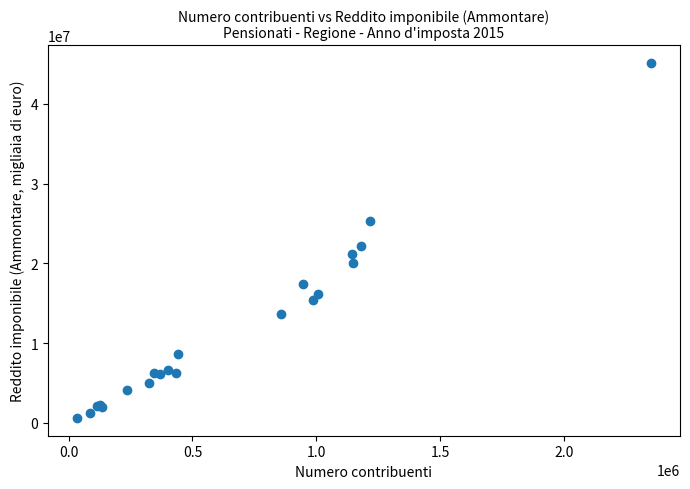

What Y value in the scatter plot is closest to 22868741?

22136206